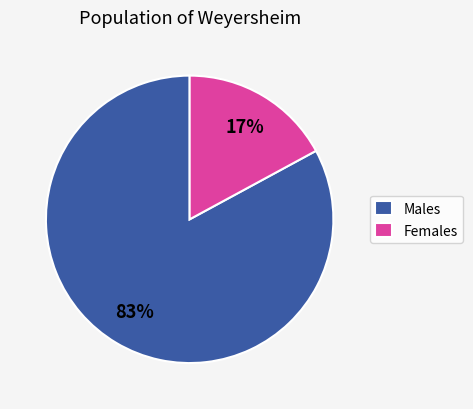

Which slice is the smallest?

Females